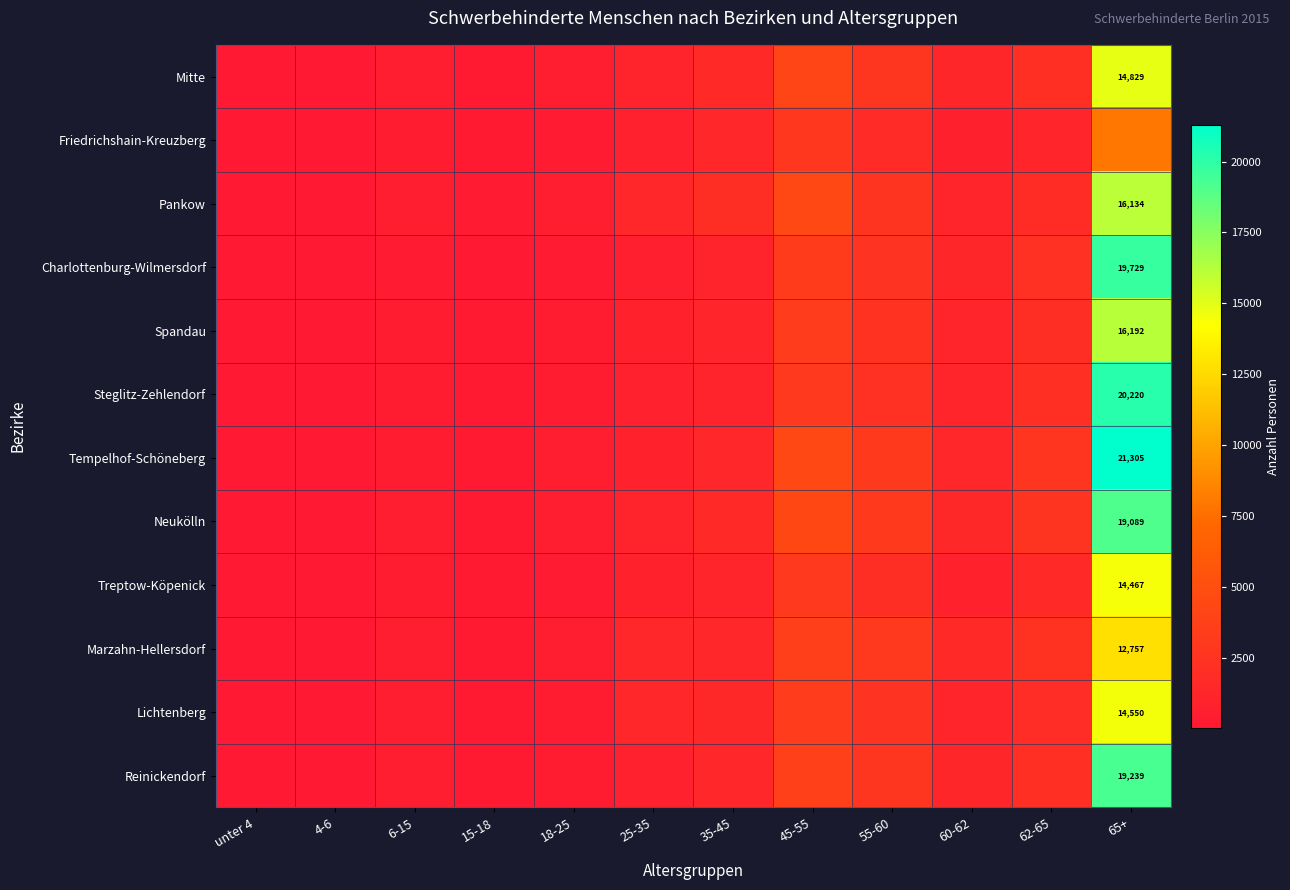

Is it true that Charlottenburg-Wilmersdorf equals 19729 at 65+?

True